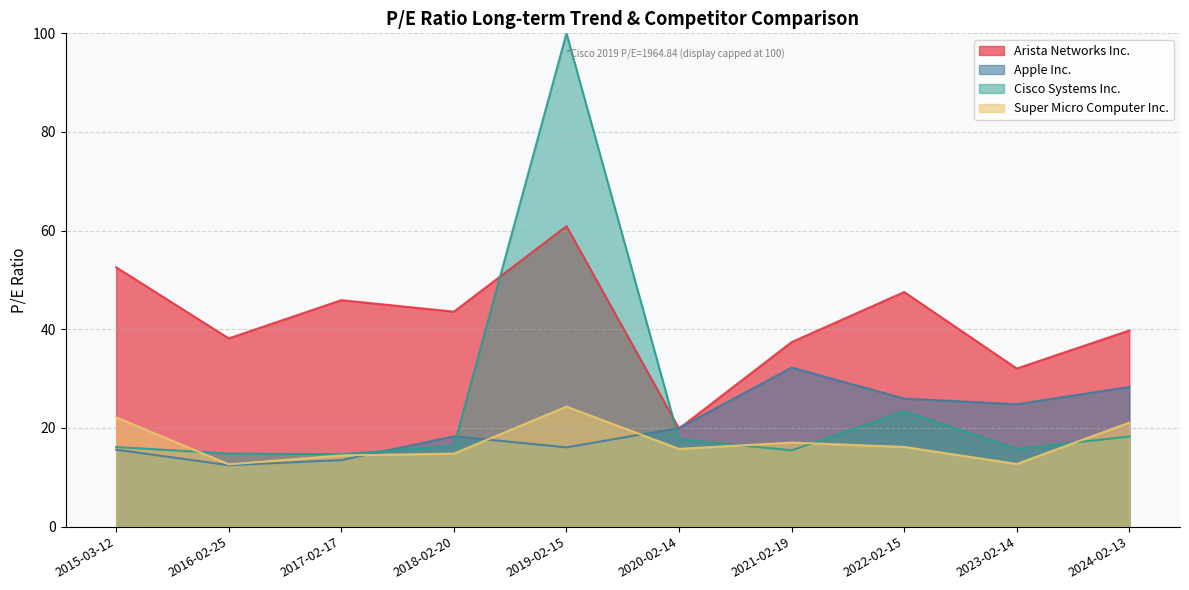

Where is Apple Inc. nearest to the value 22?

2020-02-14